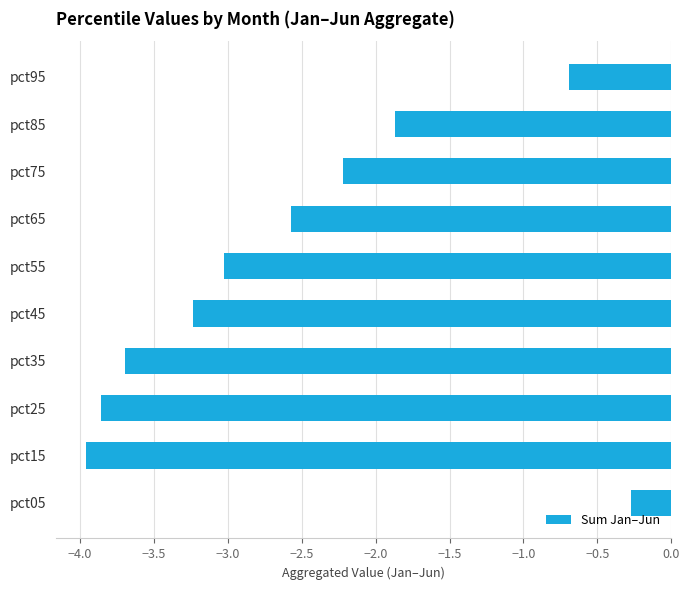

What is the maximum value shown in the chart?

-0.3